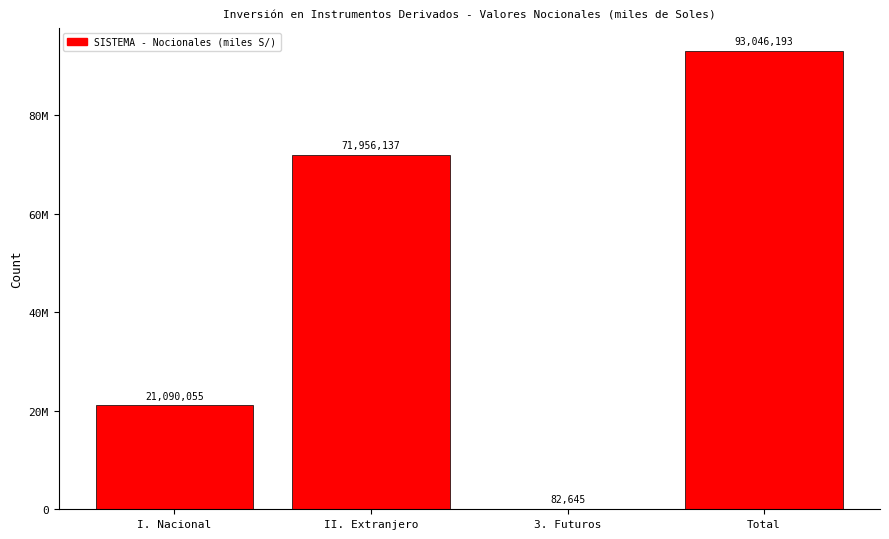

Between II. Extranjero and I. Nacional, which is larger?

II. Extranjero